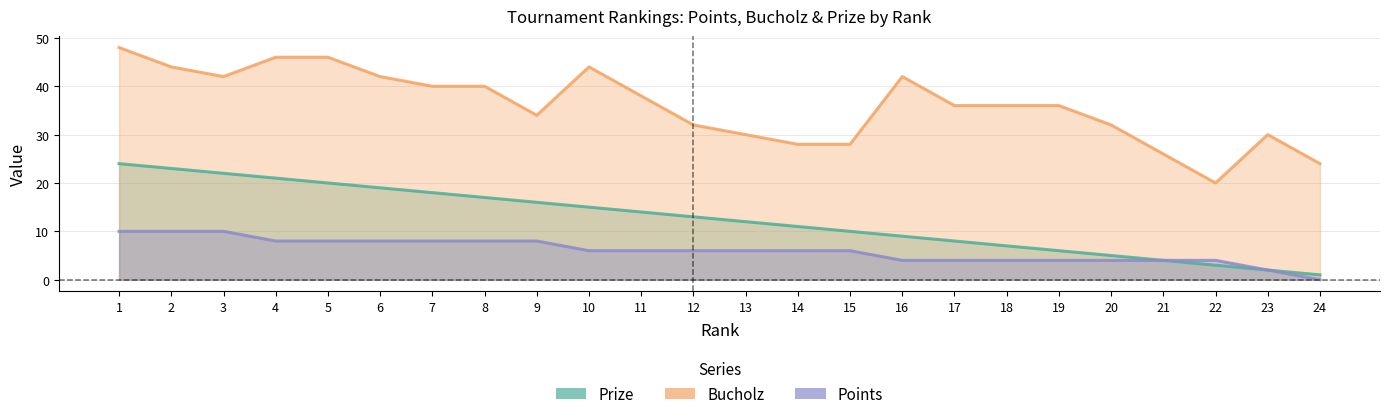

Between 9 and 23, which is larger?

9